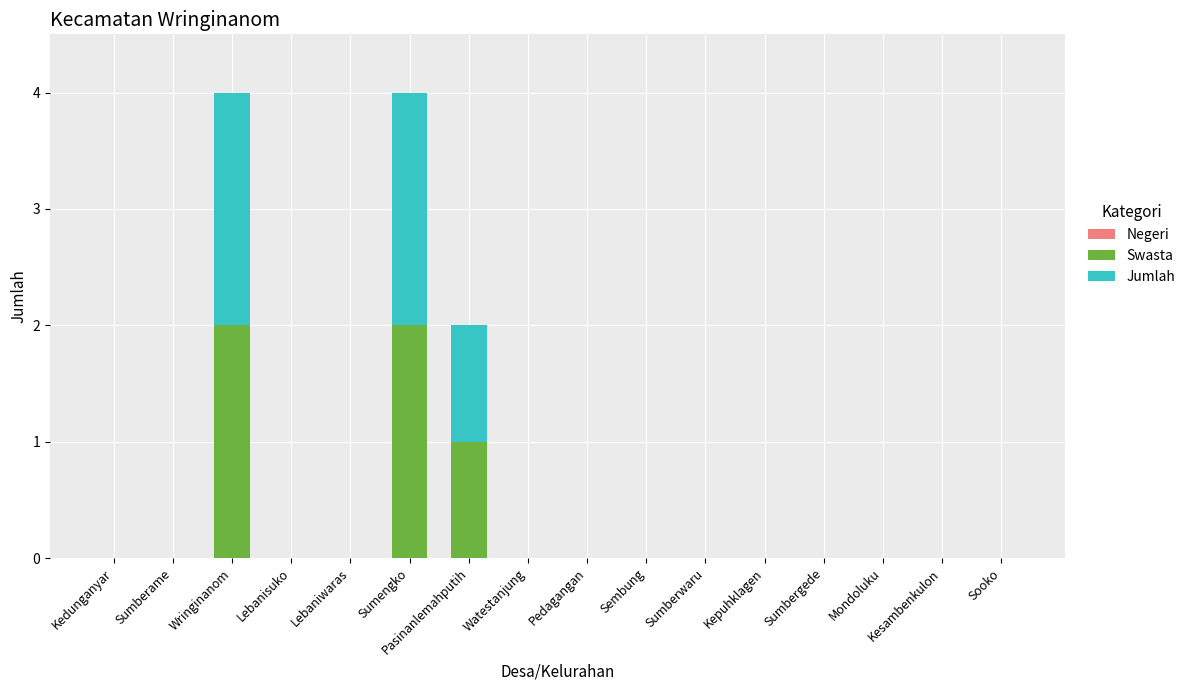

What is the sum of all Swasta values?

5